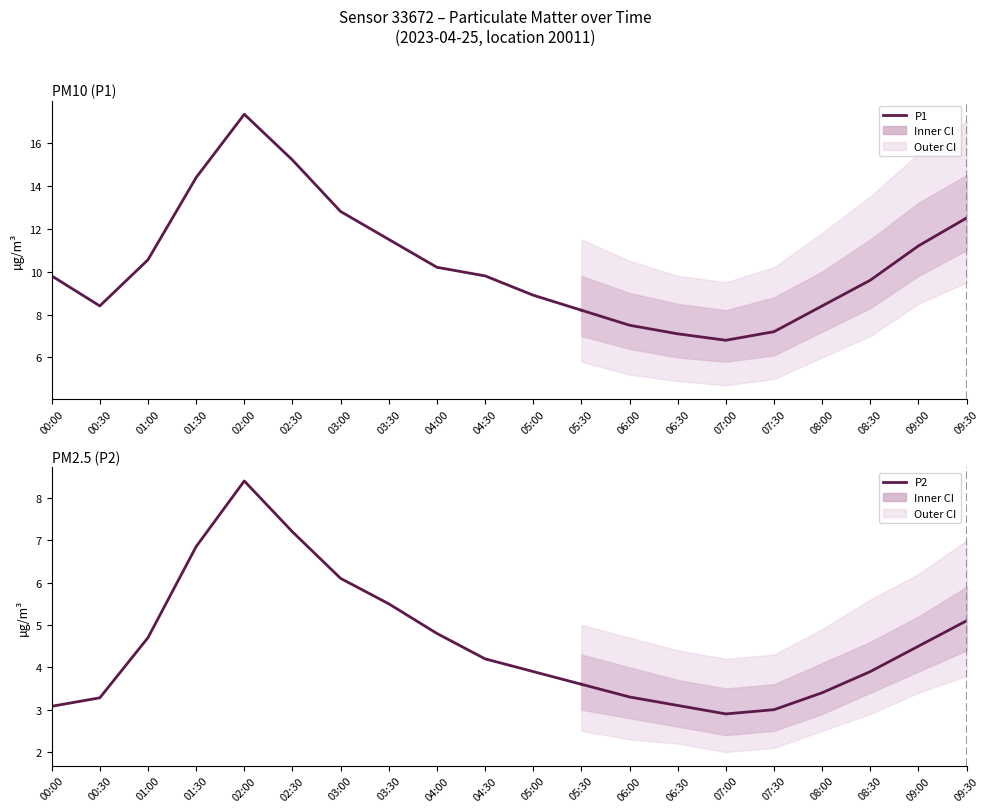

Which category has the lowest value in the P1 series?

05:30